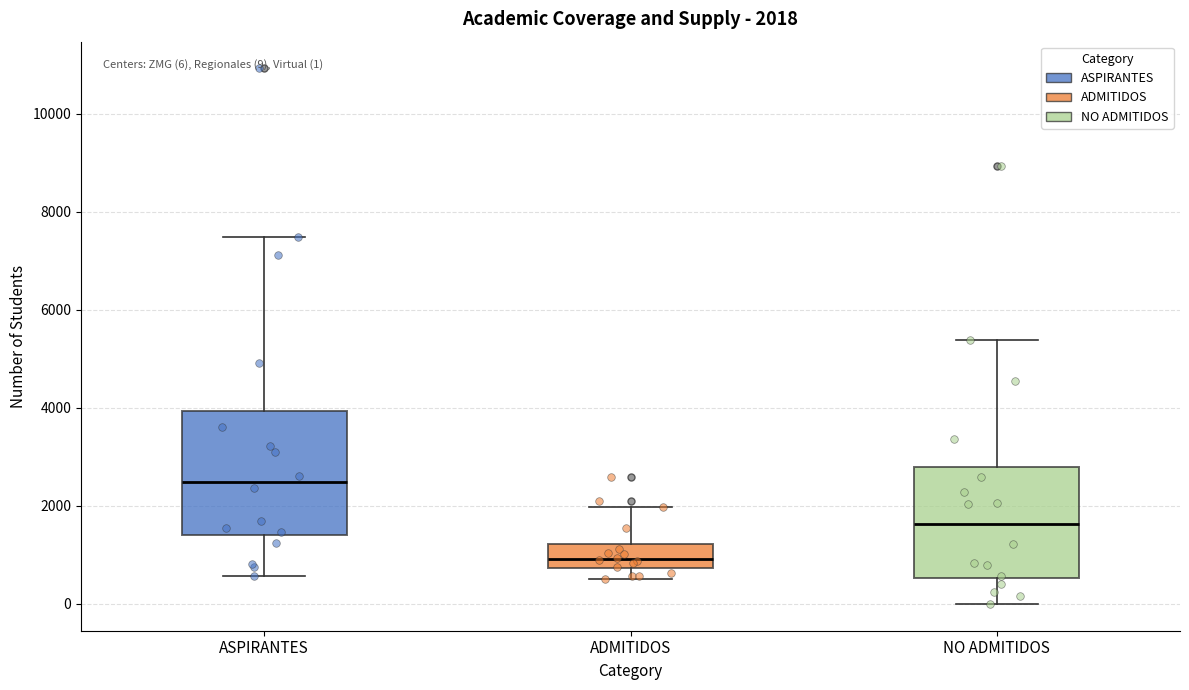

Which box has the lowest median line?

ADMITIDOS